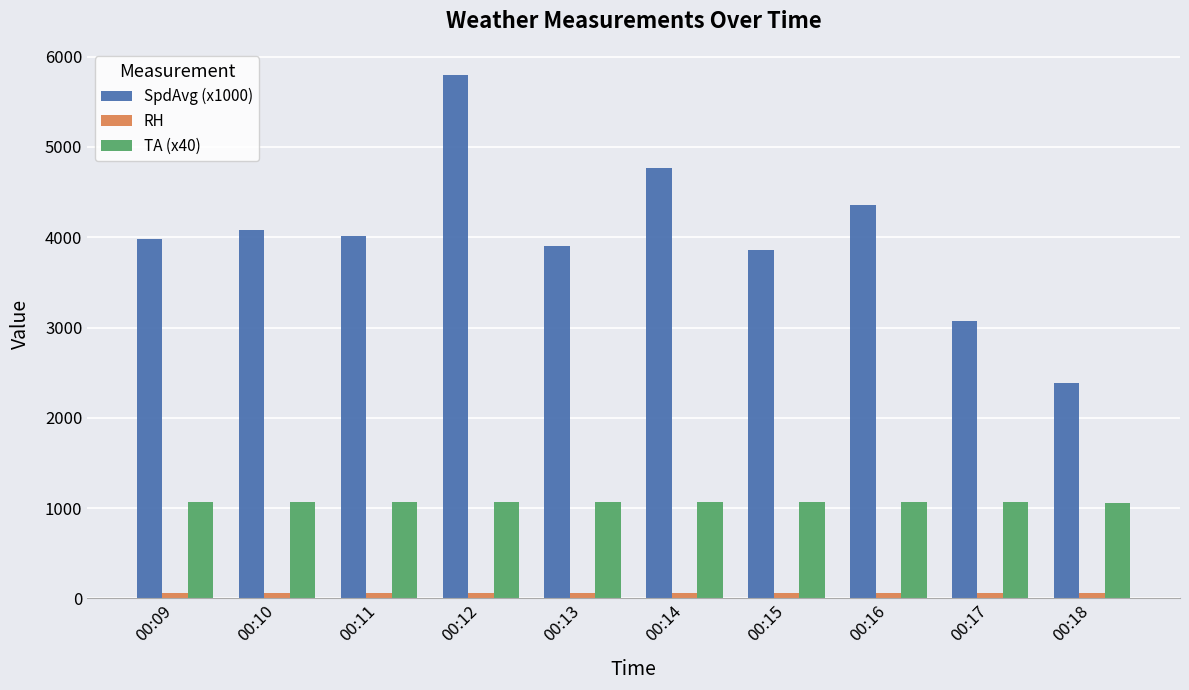

Which series has the largest range (max minus min)?

SpdAvg (x1000)